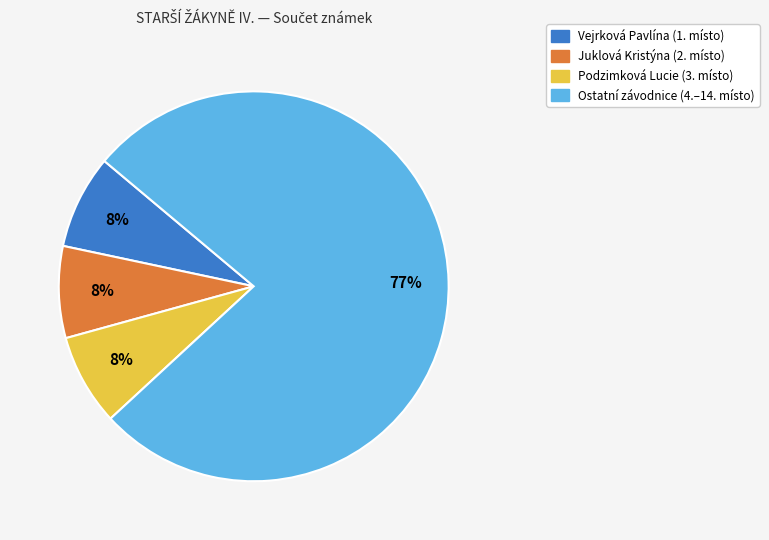

Does any single category account for the majority?

Yes